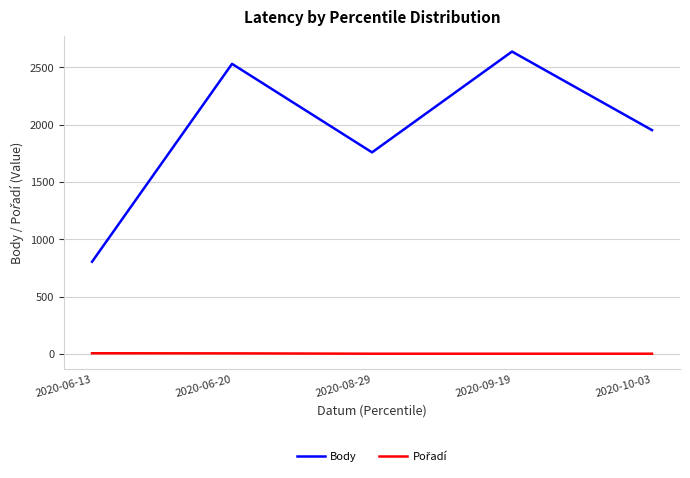

How many lines are shown in the chart?

2